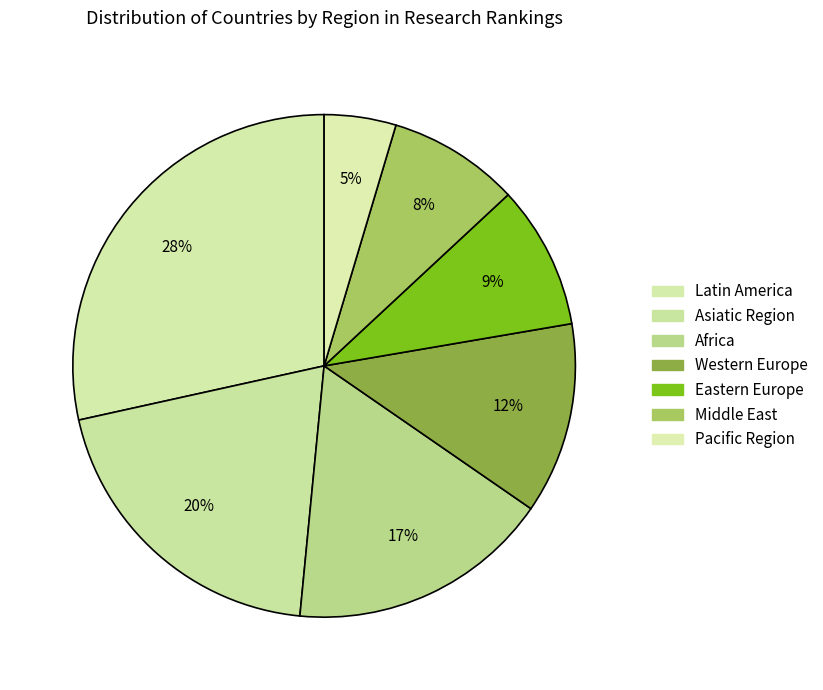

How many slices are in this pie chart?

7